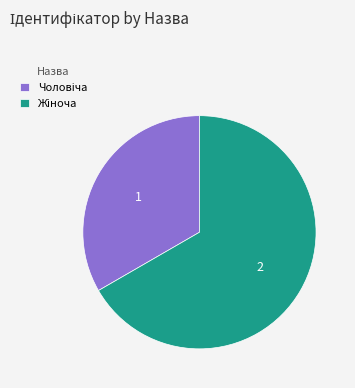

Is there any slice that represents more than half of the pie?

Yes